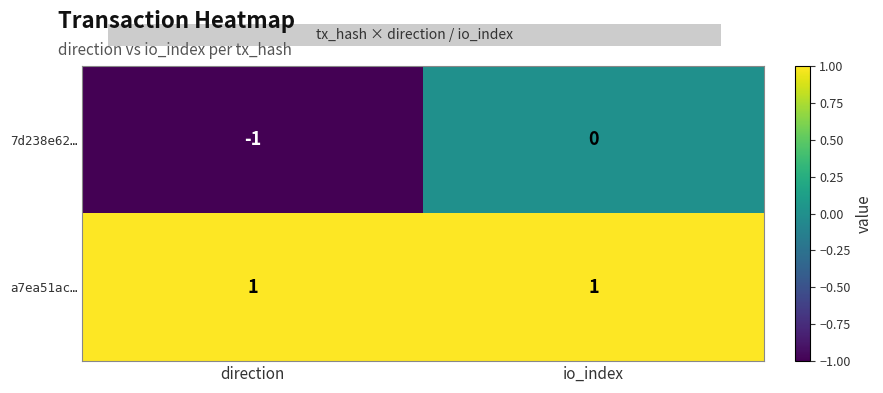

At how many categories does at least one series exceed 0?

2